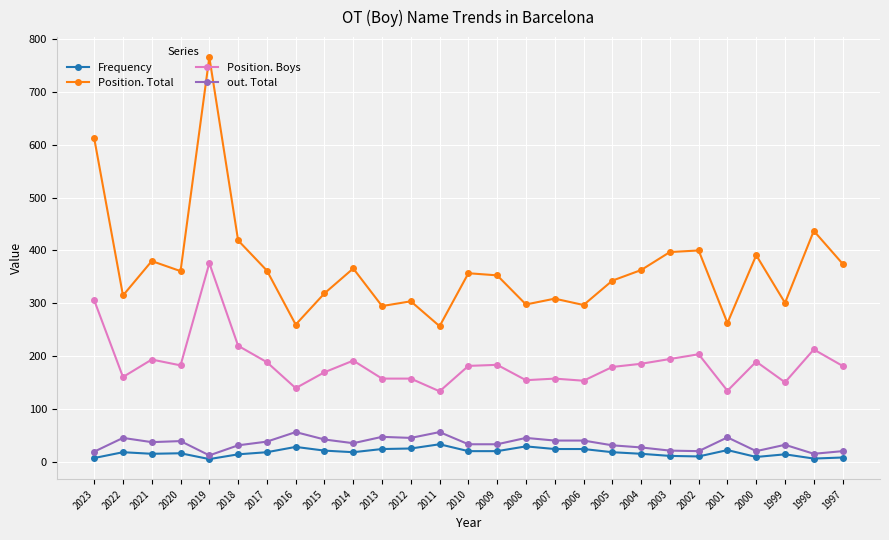

What are all the series names shown in the legend?

Frequency, Position. Total, Position. Boys, out. Total